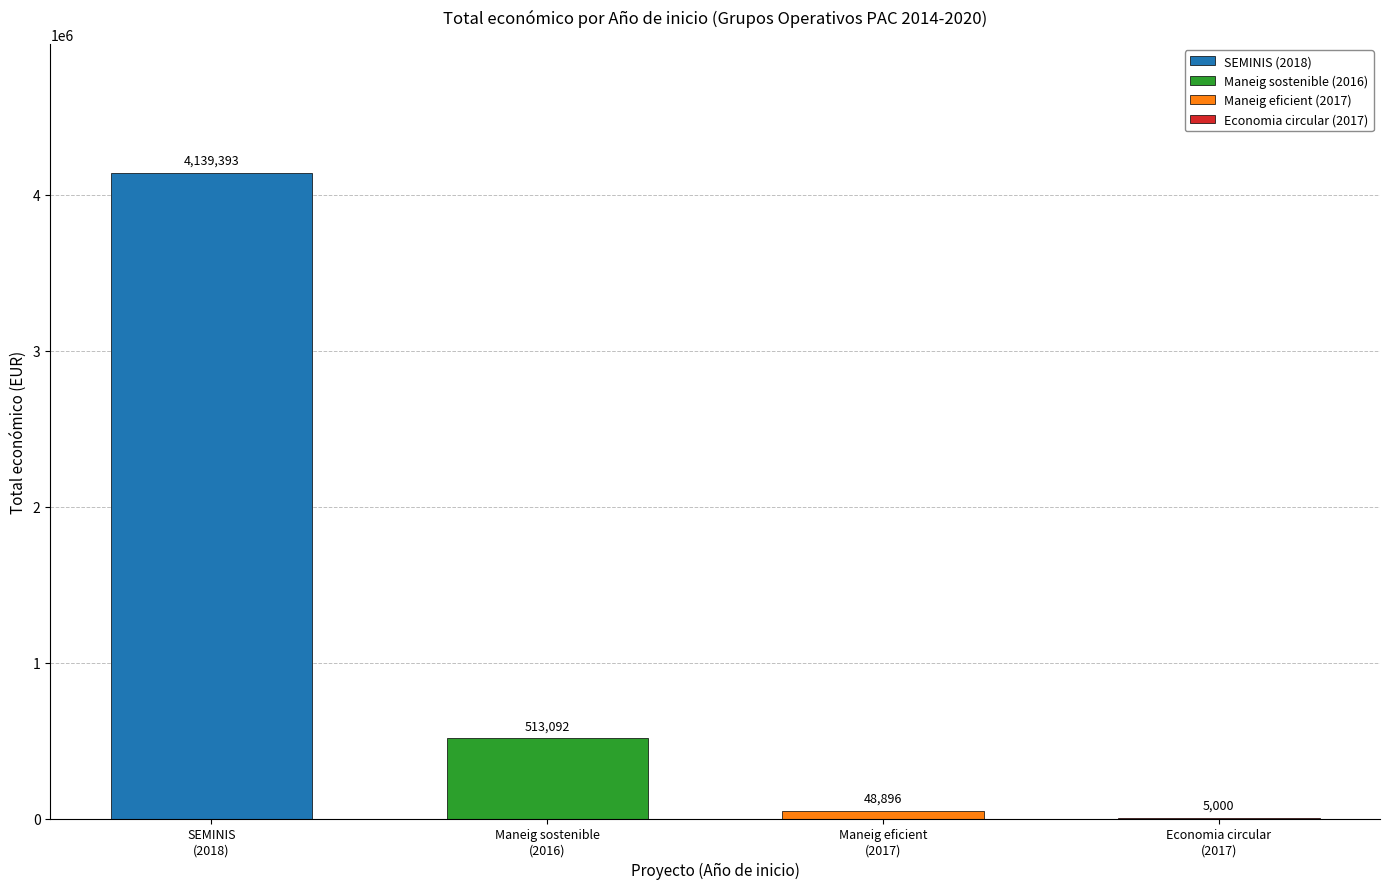

Is it true that the value at 2018 is 4139393?

True